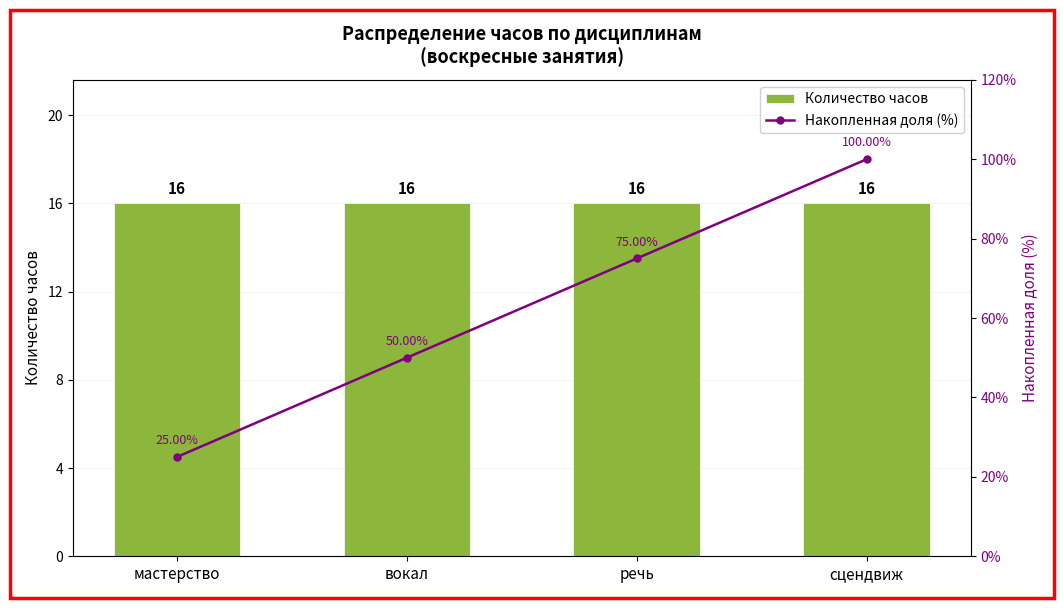

What is the spread (max minus min) of values at вокал?

34